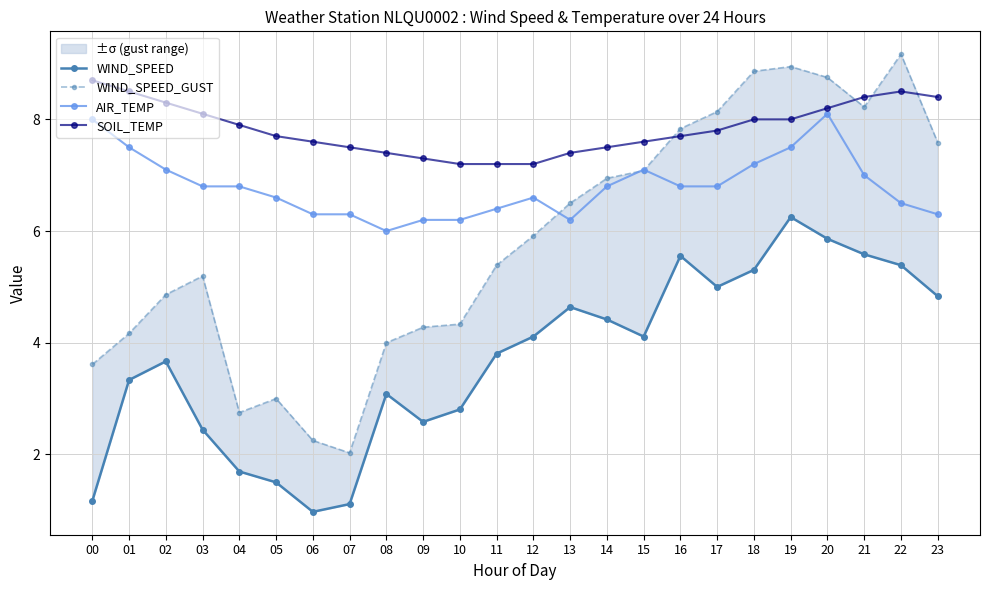

Reading right to left, extract all data points from this chart.

WIND_SPEED: 23=4.8	22=5.4	21=5.6	20=5.9	19=6.2	18=5.3	17=5.0	16=5.6	15=4.1	14=4.4	13=4.6	12=4.1	11=3.8	10=2.8	09=2.6	08=3.1	07=1.1	06=1.0	05=1.5	04=1.7	03=2.4	02=3.7	01=3.3	00=1.2
WIND_SPEED_GUST: 23=7.6	22=9.2	21=8.2	20=8.8	19=8.9	18=8.9	17=8.1	16=7.8	15=7.1	14=6.9	13=6.5	12=5.9	11=5.4	10=4.3	09=4.3	08=4.0	07=2.0	06=2.2	05=3.0	04=2.8	03=5.2	02=4.9	01=4.2	00=3.6
AIR_TEMP: 23=6.3	22=6.5	21=7.0	20=8.1	19=7.5	18=7.2	17=6.8	16=6.8	15=7.1	14=6.8	13=6.2	12=6.6	11=6.4	10=6.2	09=6.2	08=6.0	07=6.3	06=6.3	05=6.6	04=6.8	03=6.8	02=7.1	01=7.5	00=8.0
SOIL_TEMP: 23=8.4	22=8.5	21=8.4	20=8.2	19=8.0	18=8.0	17=7.8	16=7.7	15=7.6	14=7.5	13=7.4	12=7.2	11=7.2	10=7.2	09=7.3	08=7.4	07=7.5	06=7.6	05=7.7	04=7.9	03=8.1	02=8.3	01=8.5	00=8.7